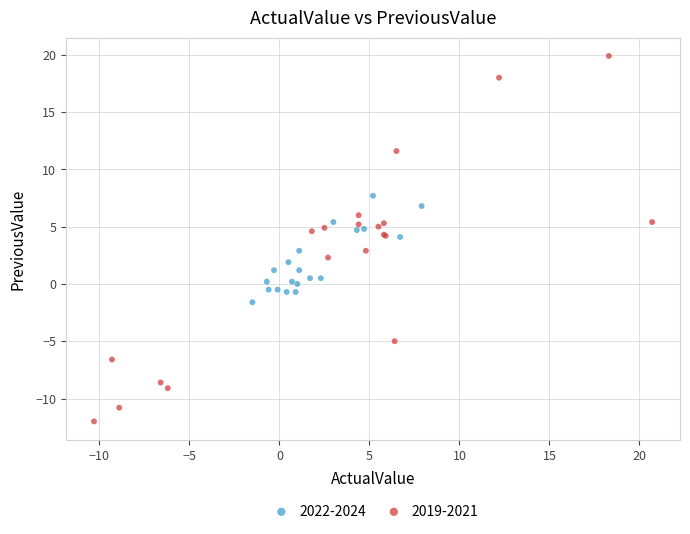

Which series has the widest spread of Y values?

2019-2021